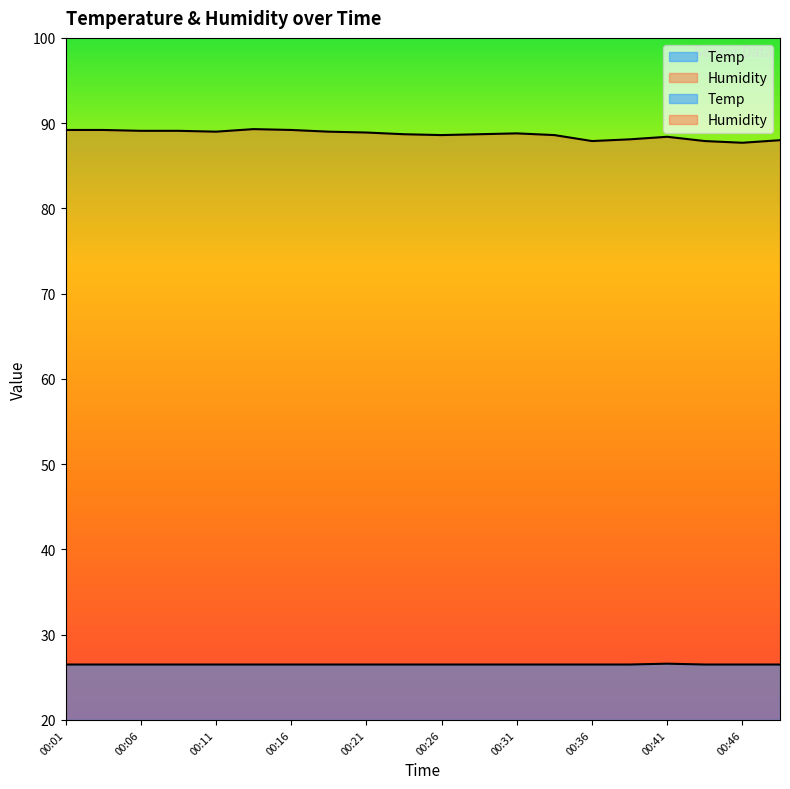

Reading left to right, transcribe all the data shown in this chart.

Temp: 00:01=26.5	00:04=26.5	00:06=26.5	00:09=26.5	00:11=26.5	00:14=26.5	00:16=26.5	00:18=26.5	00:21=26.5	00:23=26.5	00:26=26.5	00:28=26.5	00:31=26.5	00:33=26.5	00:36=26.5	00:38=26.5	00:41=26.6	00:43=26.5	00:46=26.5	00:48=26.5
Humidity: 00:01=89.2	00:04=89.2	00:06=89.1	00:09=89.1	00:11=89.0	00:14=89.3	00:16=89.2	00:18=89.0	00:21=88.9	00:23=88.7	00:26=88.6	00:28=88.7	00:31=88.8	00:33=88.6	00:36=87.9	00:38=88.1	00:41=88.4	00:43=87.9	00:46=87.7	00:48=88.0